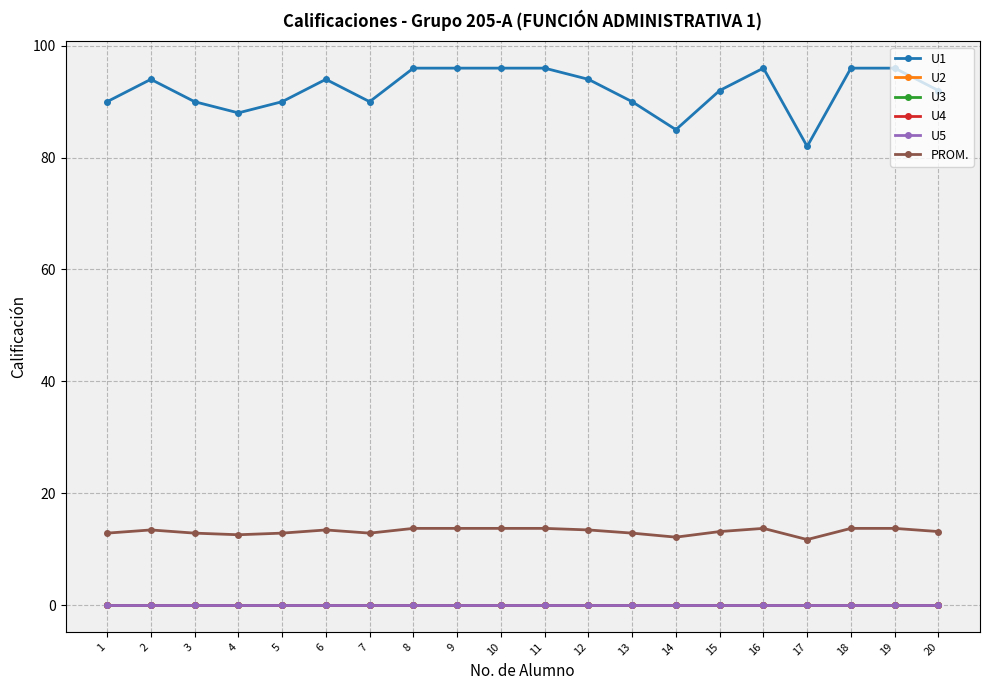

At which label does U4 reach its peak?

1